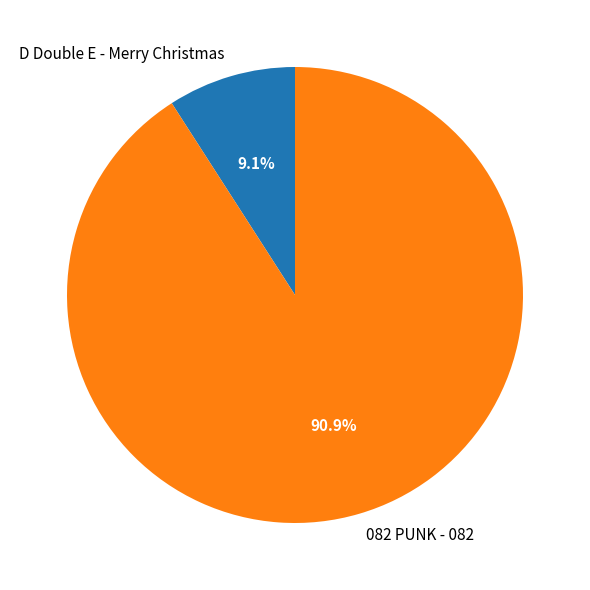

What is the total percentage of 082 PUNK - 082 and D Double E - Merry Christmas?

100.0%